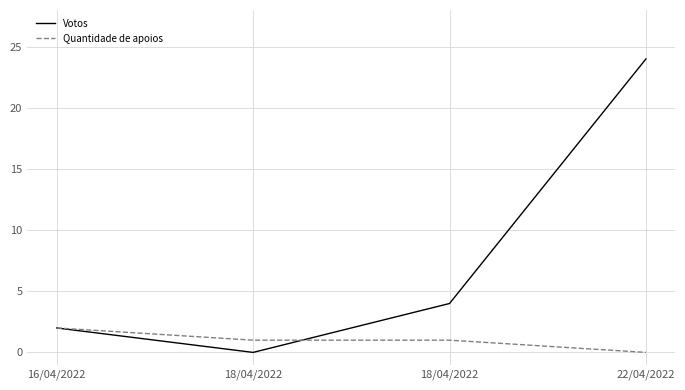

How many lines are shown in the chart?

2